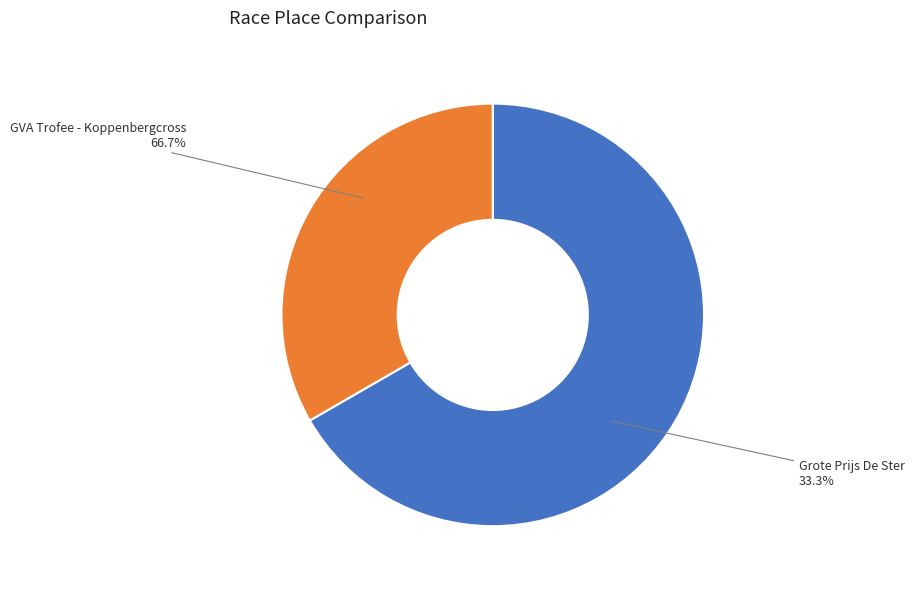

Which category has the smallest portion of the pie?

Grote Prijs De Ster